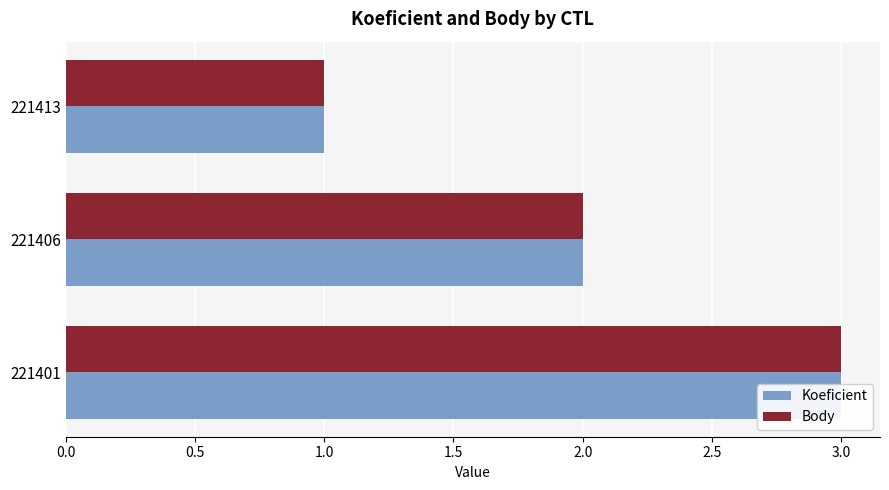

The Body series shows 1 at 221406. True or false?

False